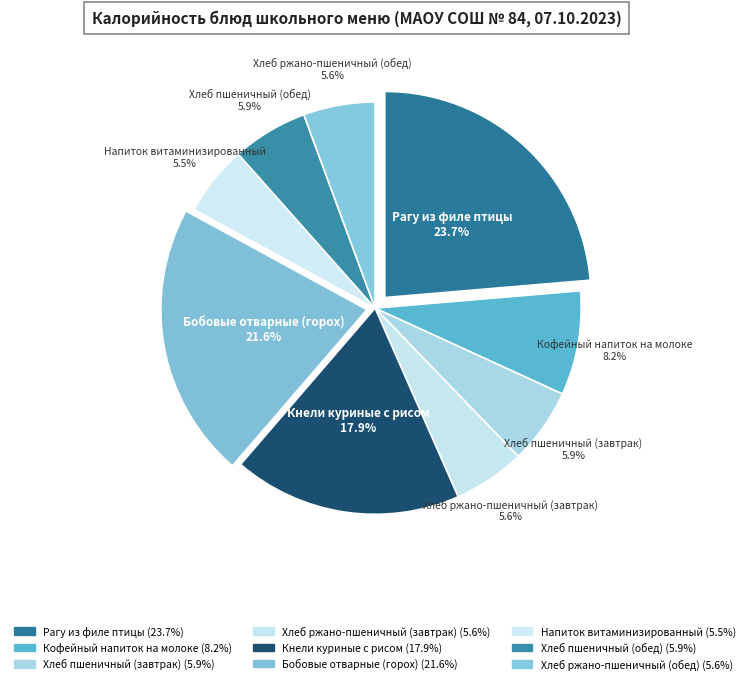

How many segments does this pie chart have?

9